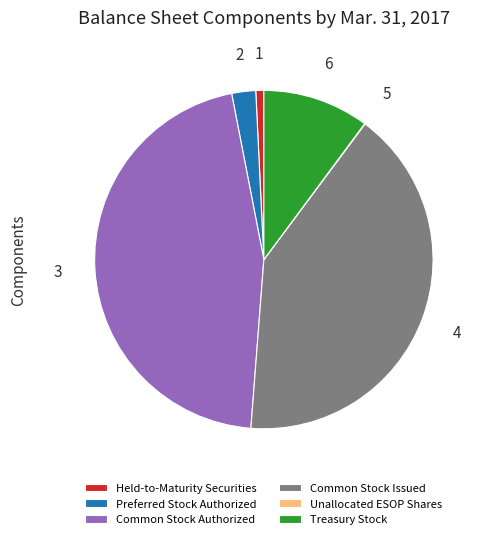

Which slice is the largest?

Common Stock Authorized